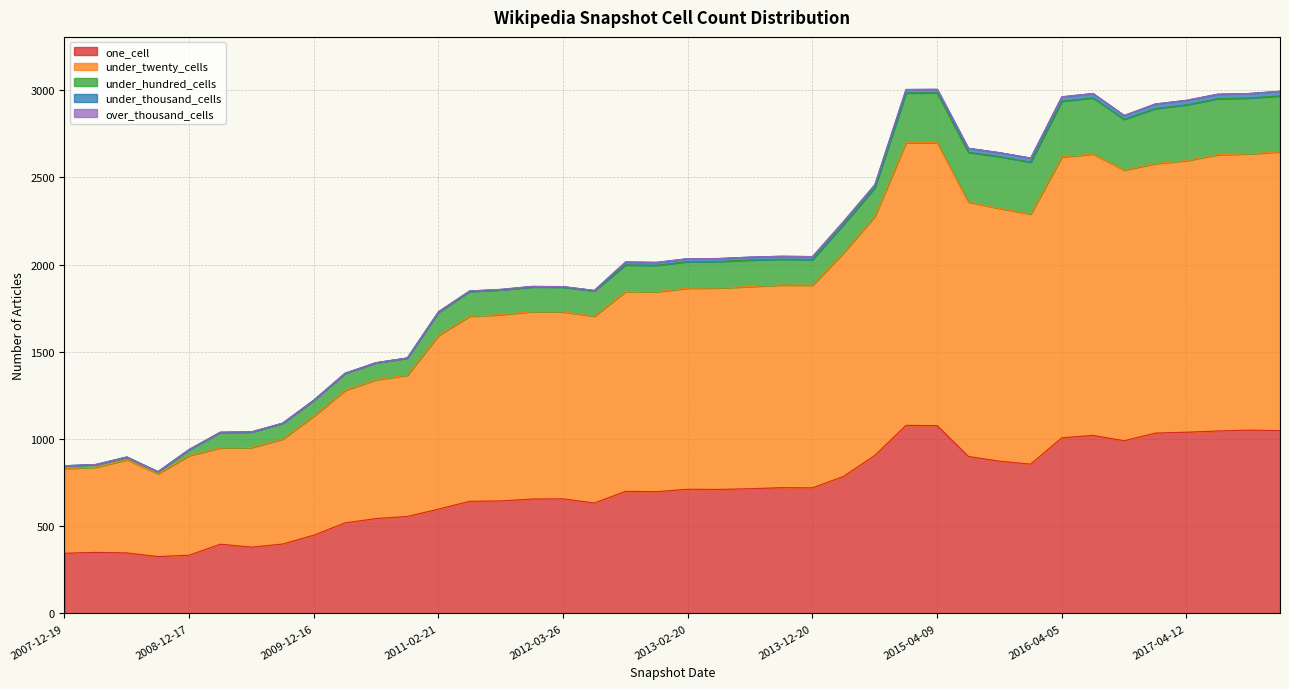

True or false: one_cell has more than 2 interior local peaks.

True